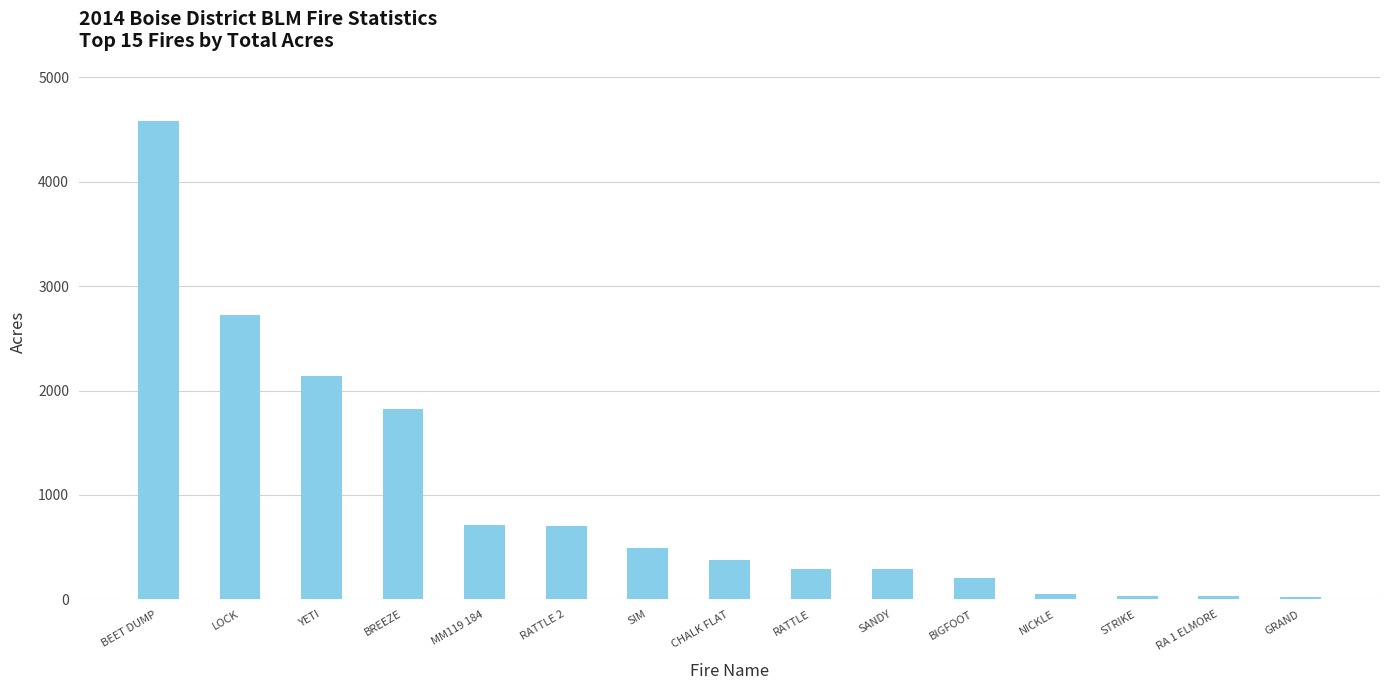

Is it true that the value at BREEZE is 1820.0?

True